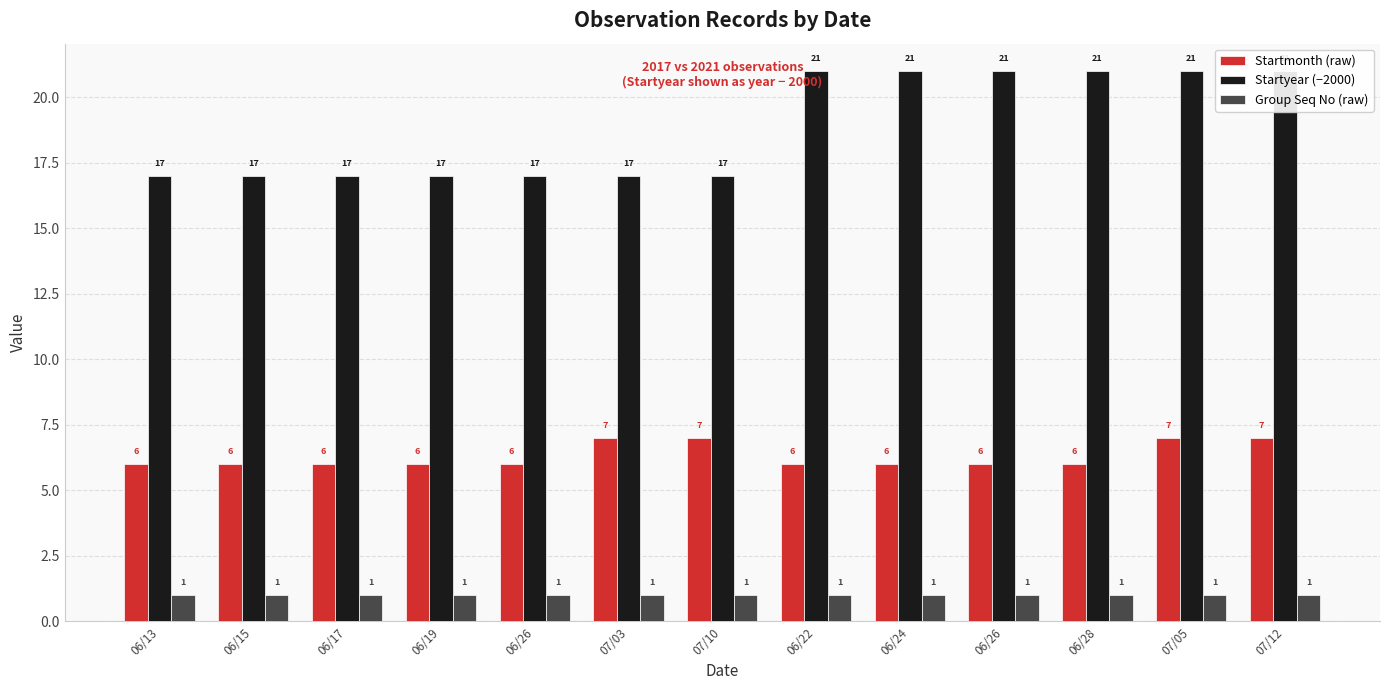

At how many categories does at least one series exceed 10?

13